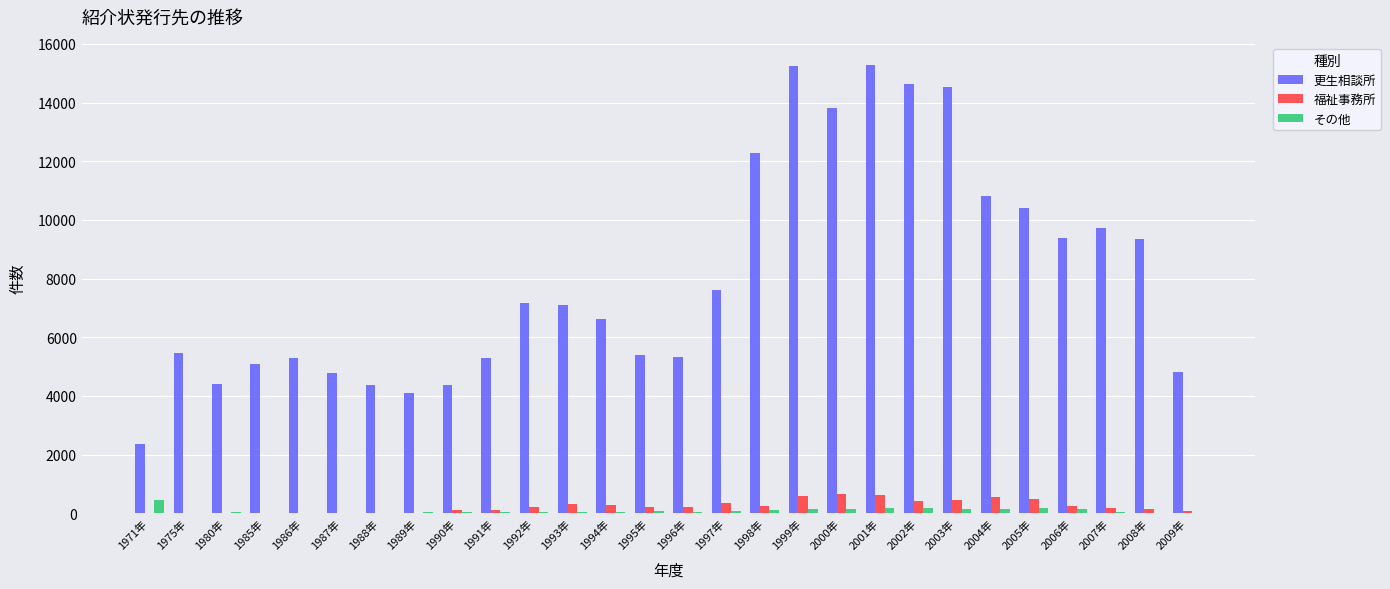

What is the sum of all 福祉事務所 values?

6537